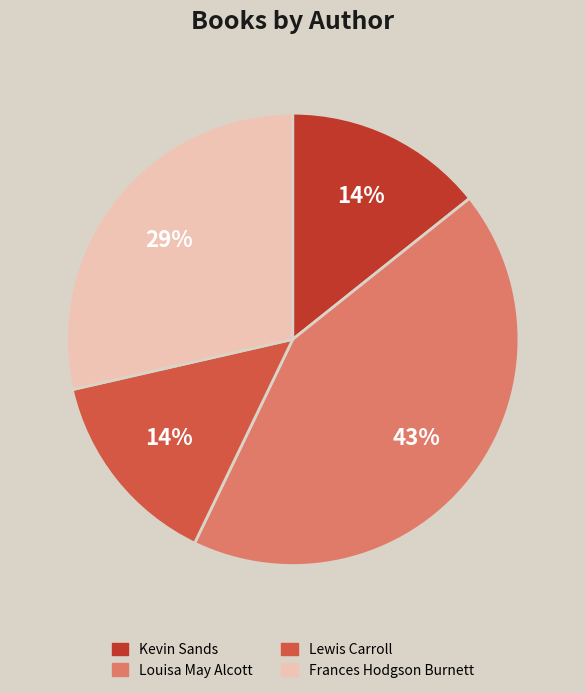

Is there any slice that represents more than half of the pie?

No